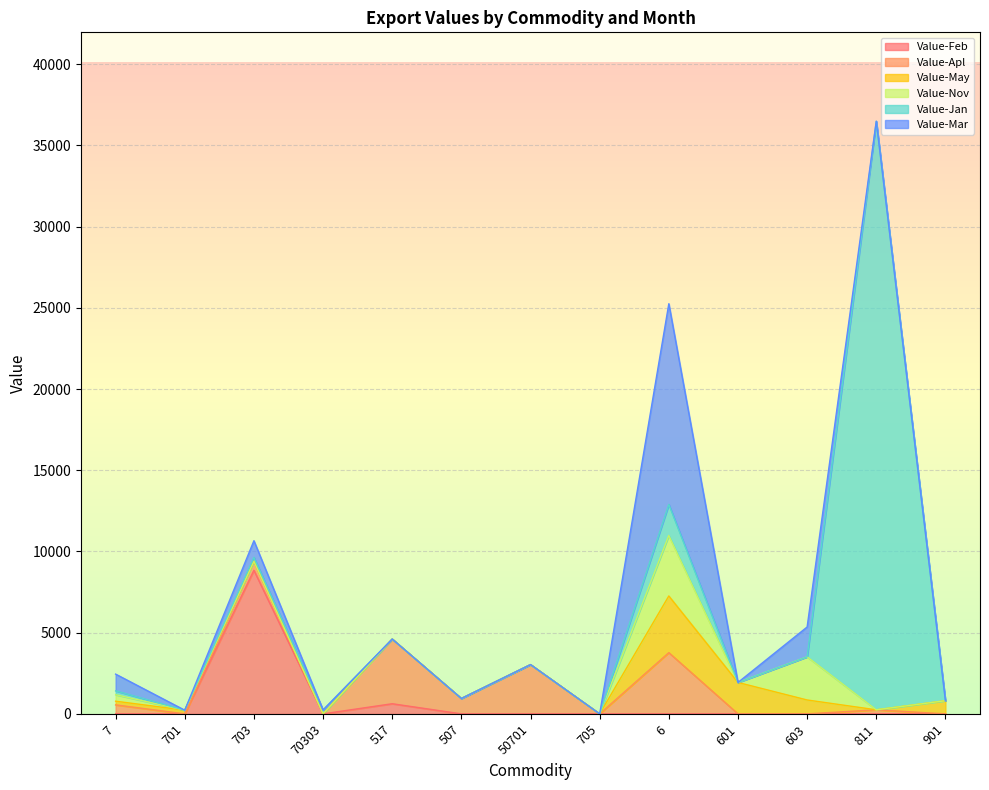

What position from the right is 811?

2